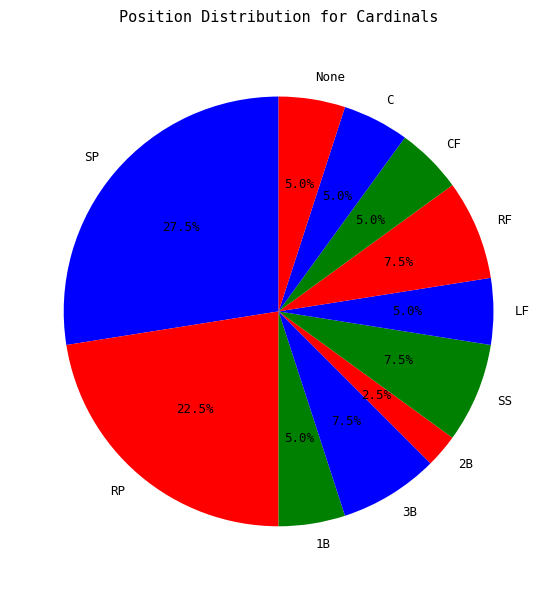

Count the number of slices in the pie.

11